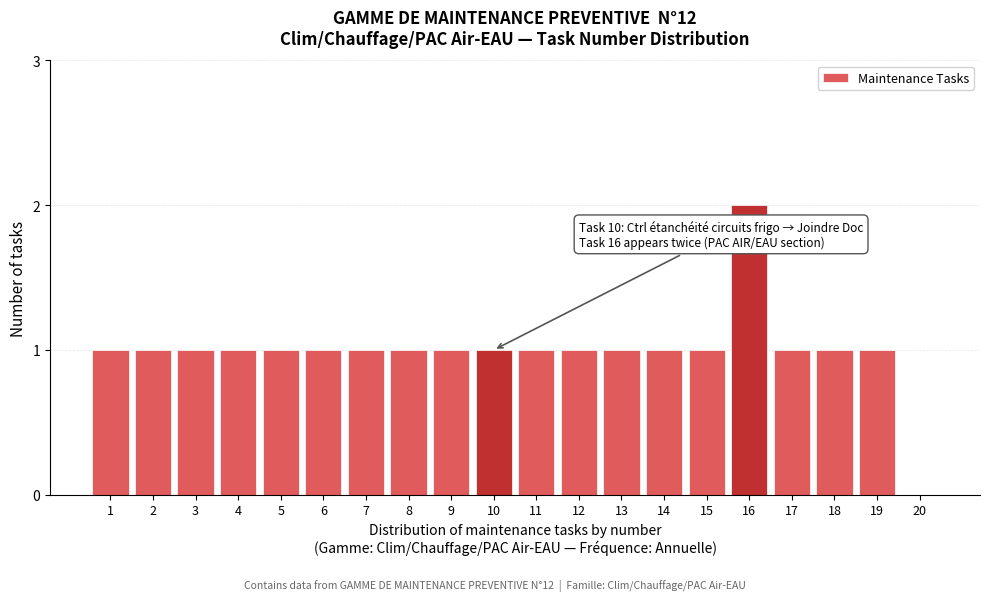

Reading left to right, what are all the values shown in this chart?

1=1	2=1	3=1	4=1	5=1	6=1	7=1	8=1	9=1	10=1	11=1	12=1	13=1	14=1	15=1	16=2	17=1	18=1	19=1	20=0